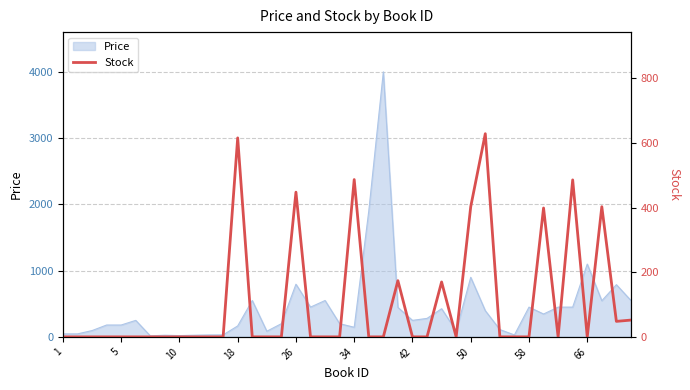

Reading left to right, list all the values displayed in this chart.

0	0	0	0	0	0	0	0	0	0	0	0	616	0	0	0	448	0	0	0	487	0	0	174	0	0	170	0	403	629	0	0	0	399	0	486	0	403	48	52